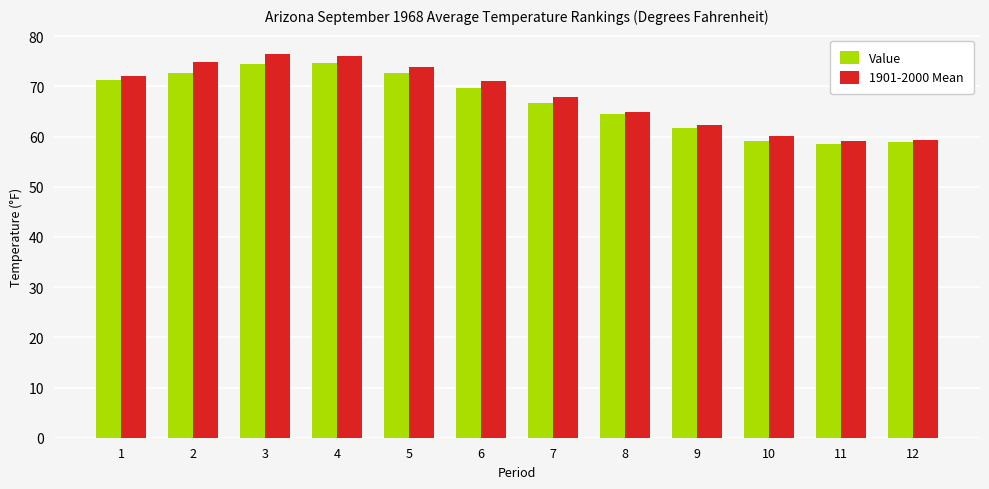

What is the difference between the second highest and minimum values in the Value series?

15.9